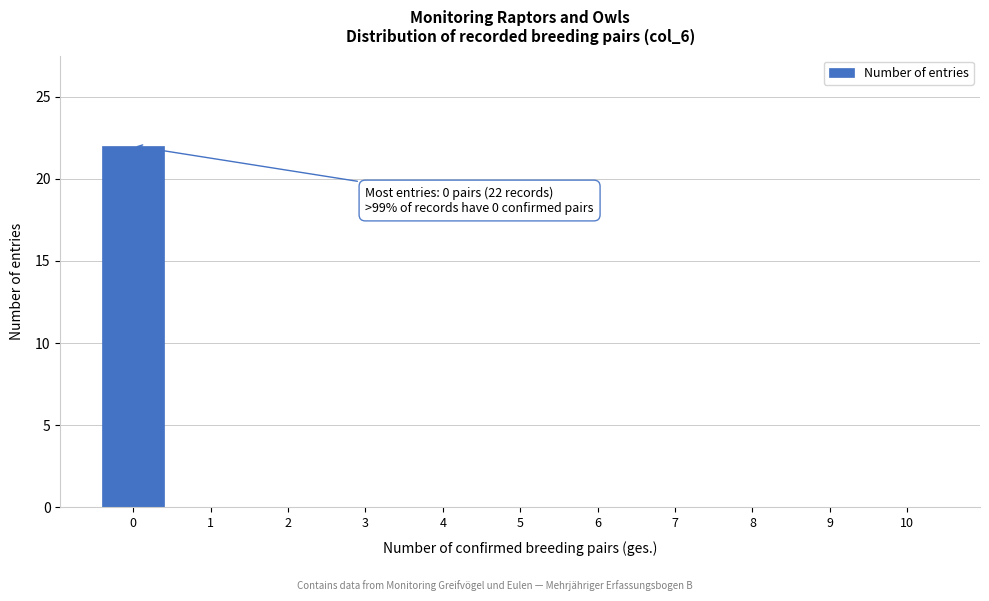

Reading left to right, list all the values displayed in this chart.

0=22	1=0	2=0	3=0	4=0	5=0	6=0	7=0	8=0	9=0	10=0